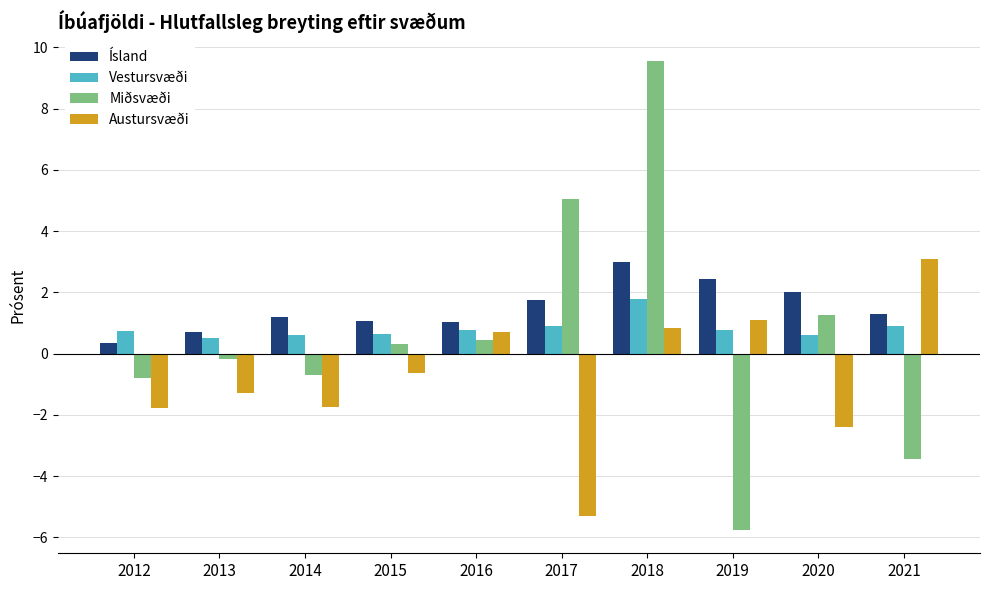

What are all the series names shown in the legend?

Ísland, Vestursvæði, Miðsvæði, Austursvæði